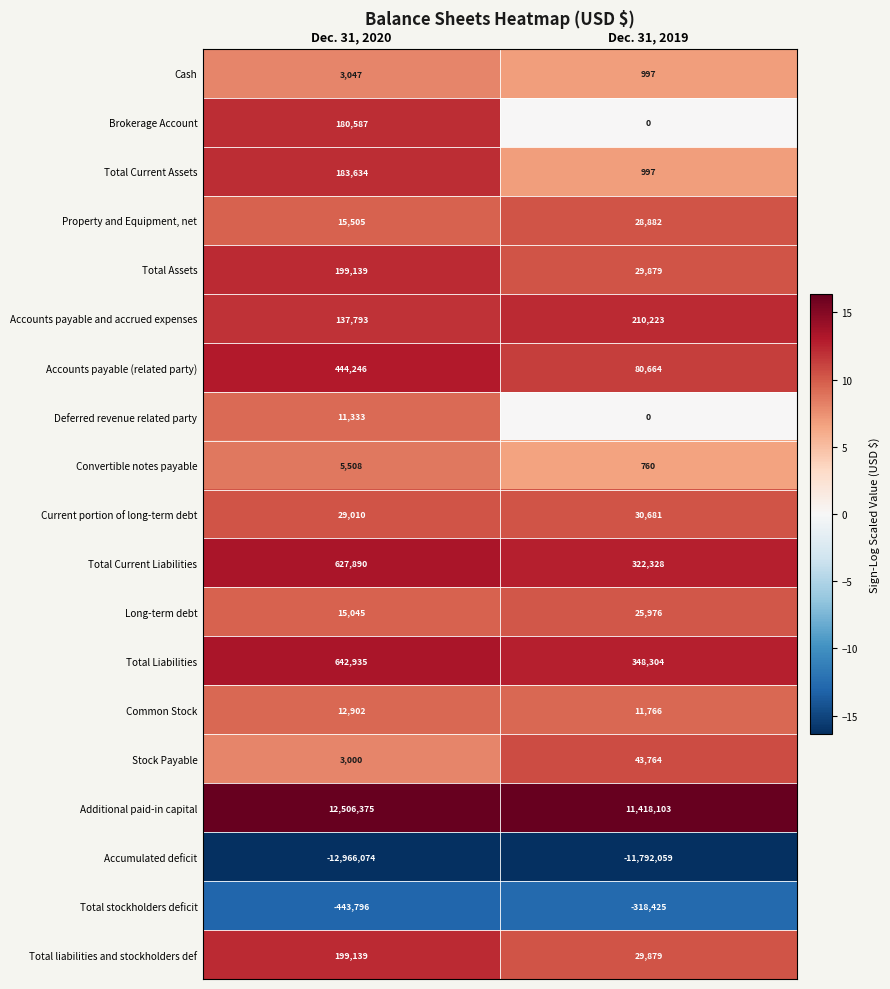

Read the Convertible notes payable value at Dec. 31, 2020.

5508